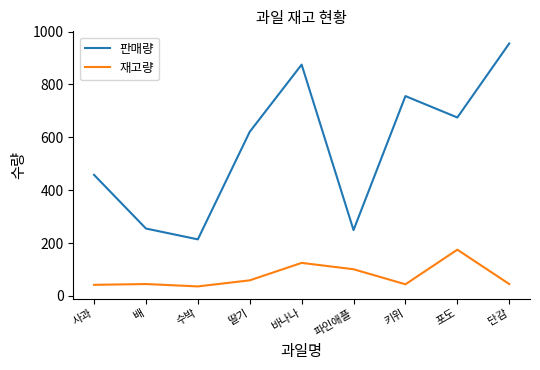

Rank the series by their maximum value, from lowest to highest.

재고량, 판매량